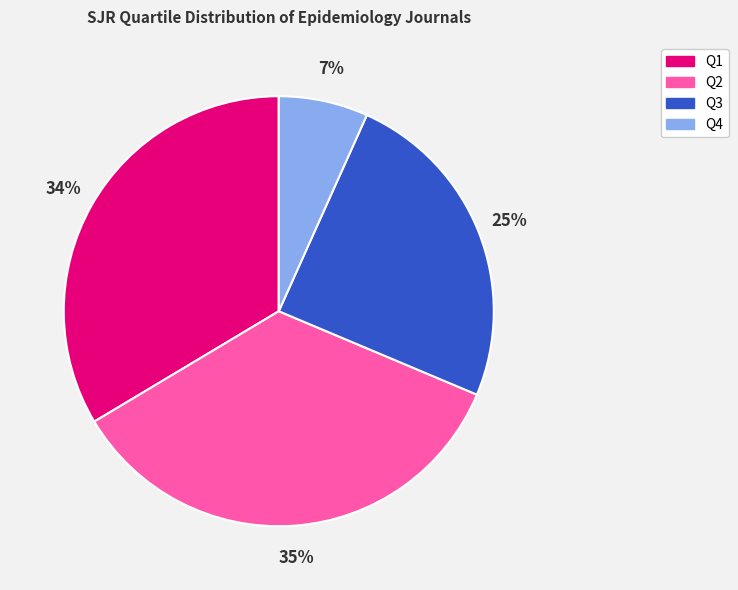

To the nearest percent, what is the average slice percentage?

25%